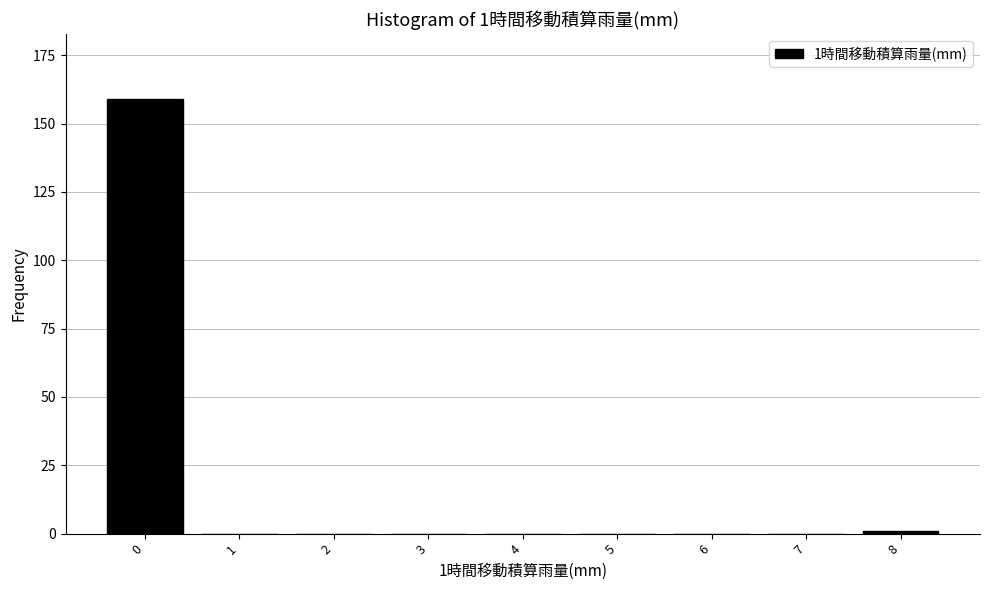

Reading left to right, transcribe all the data shown in this chart.

0=159	1=0	2=0	3=0	4=0	5=0	6=0	7=0	8=1